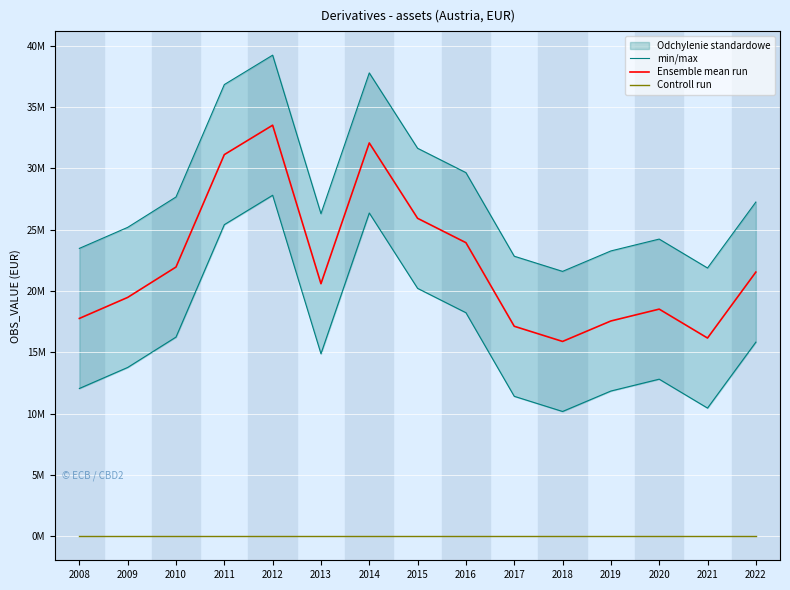

True or false: Ensemble mean run and min/max cross at least once.

False